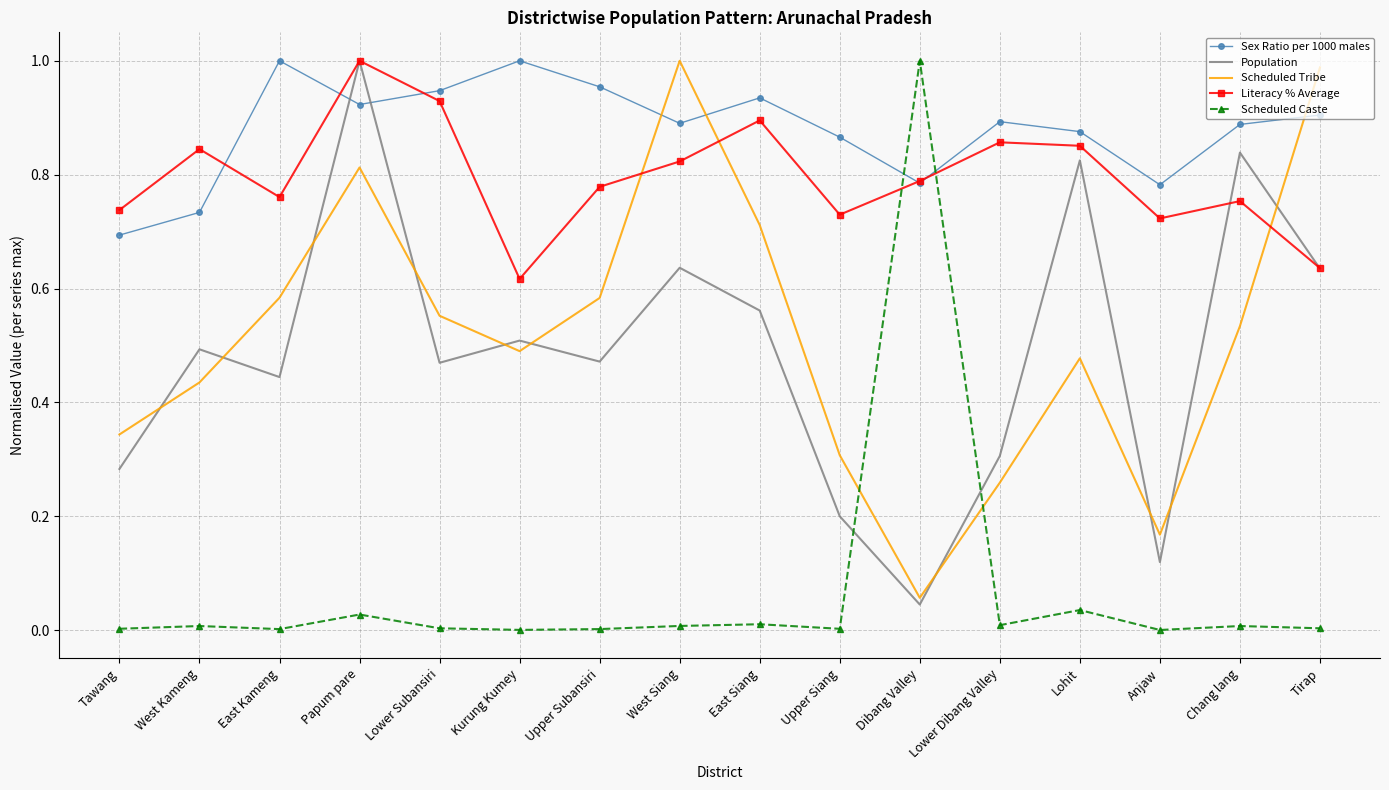

What position from the right is Tirap?

1